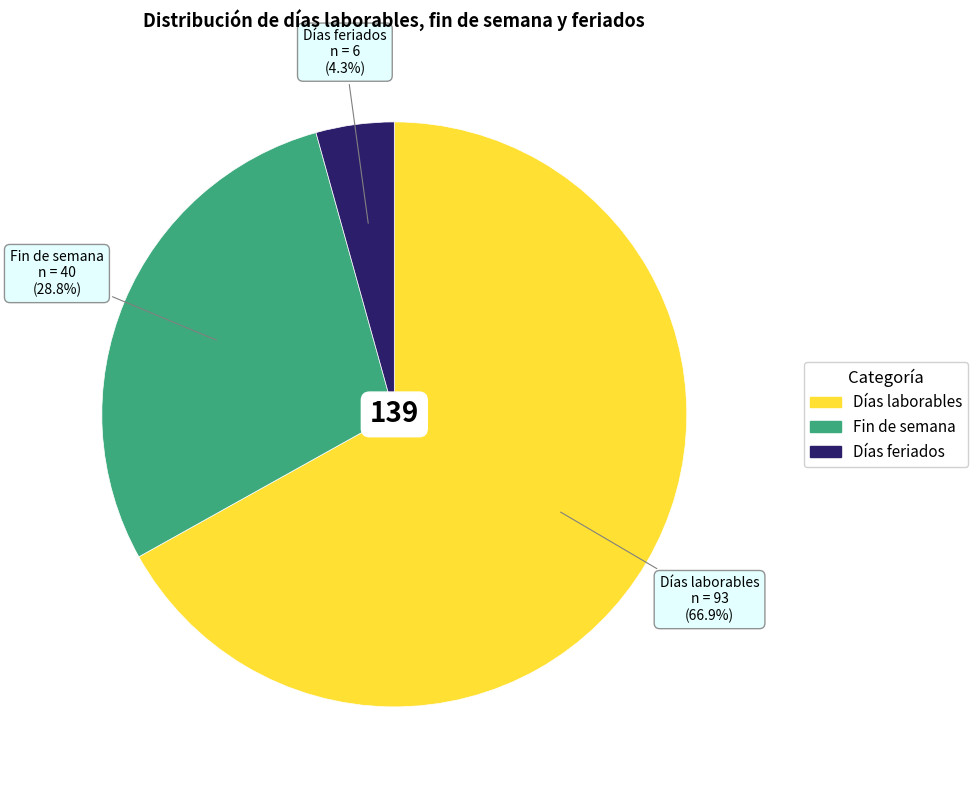

How many slices are in this pie chart?

3